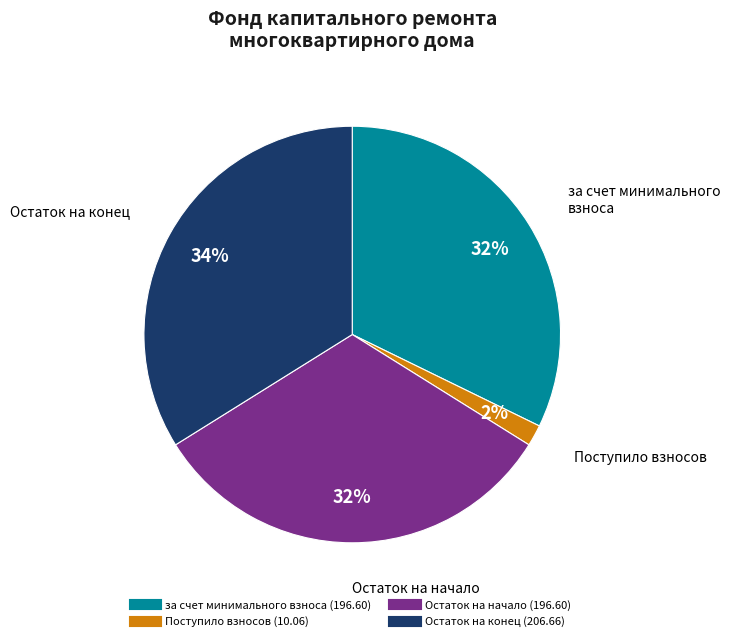

How many slices are in this pie chart?

4